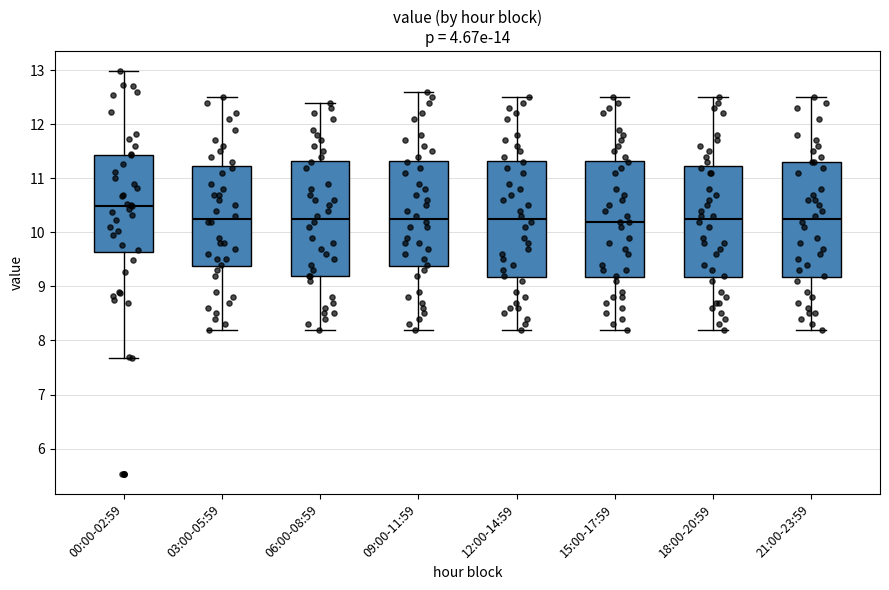

Which box has the highest median line?

00:00-02:59